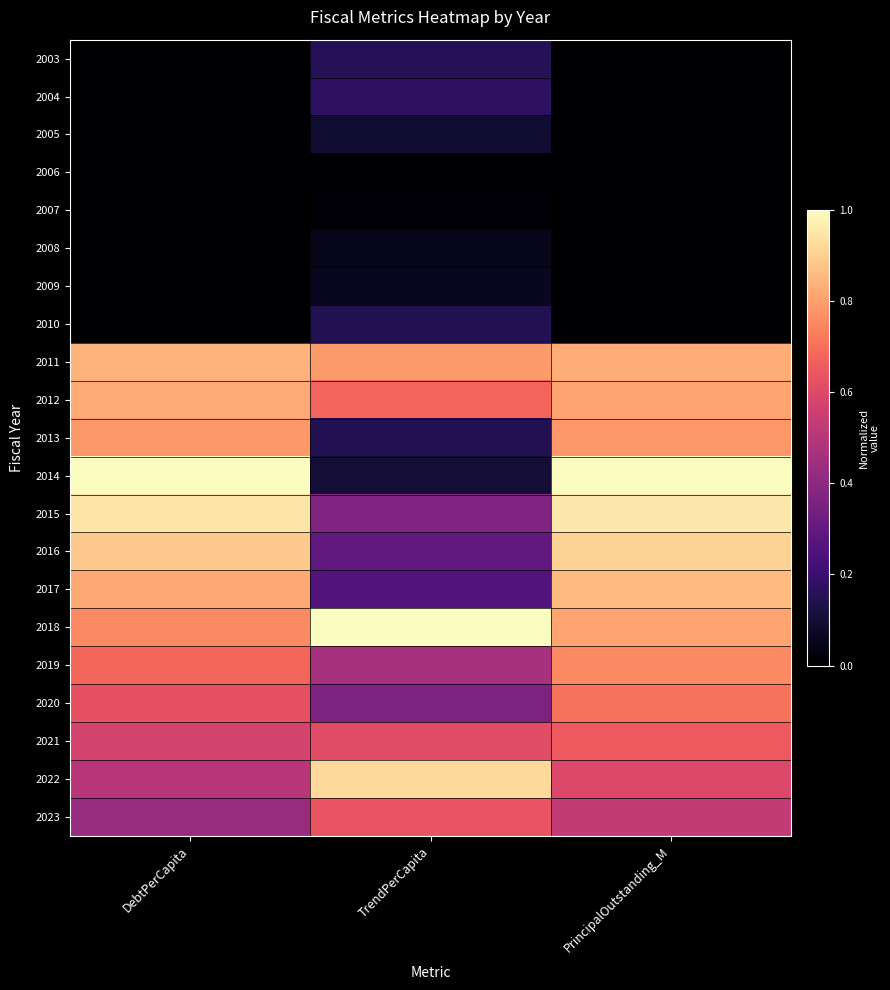

At which category is the sum across all series the highest?

PrincipalOutstanding_M